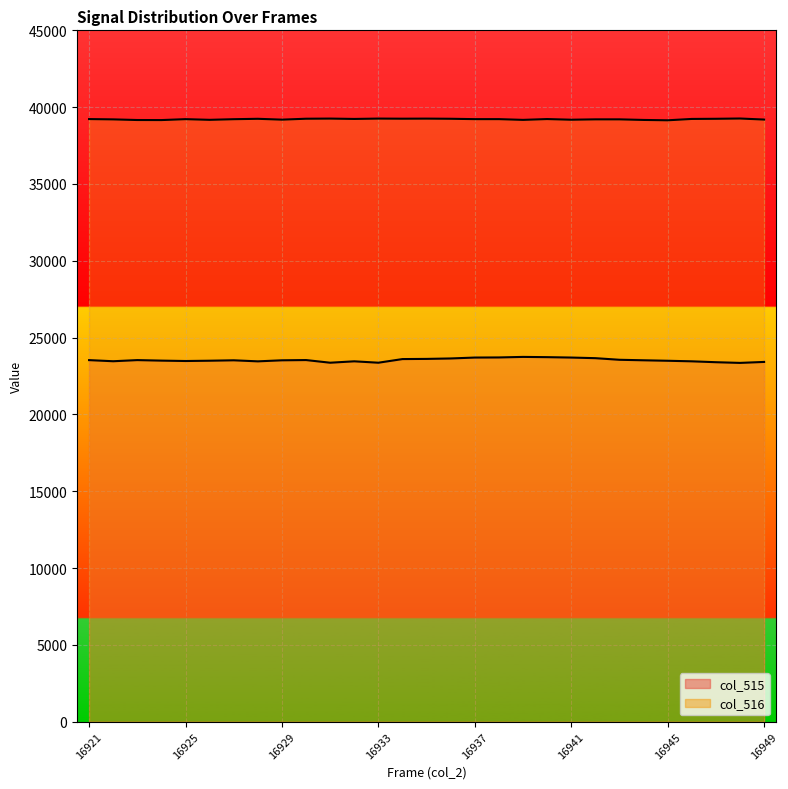

At which label does col_515 line first exceed 23521?

16921